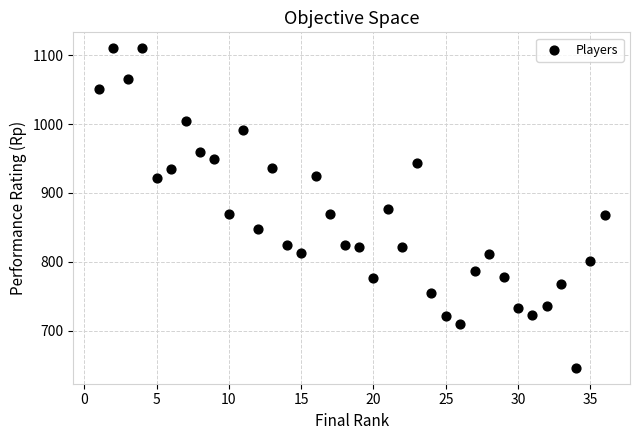

What is the range of X values (max minus min)?

35